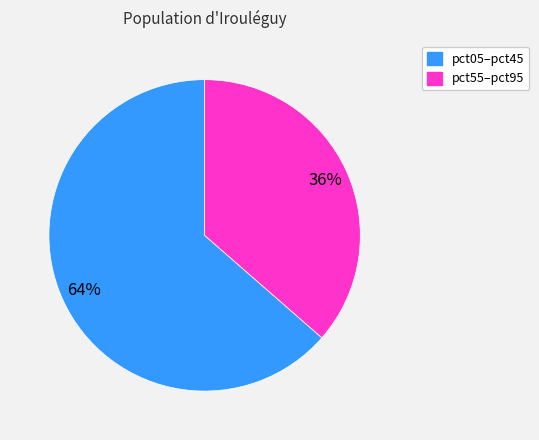

Does any single category account for the majority?

Yes